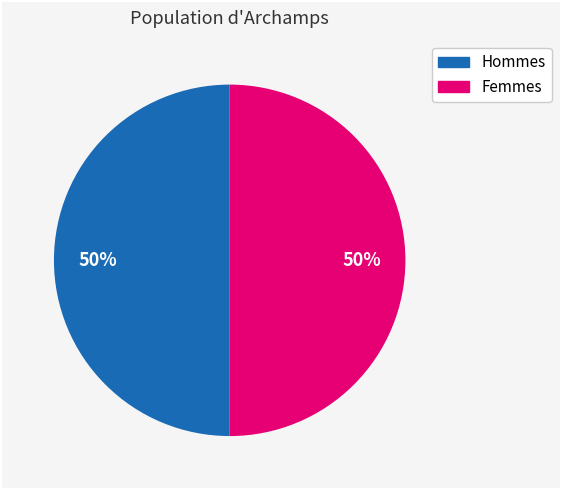

To the nearest percent, what portion does Femmes represent?

50%